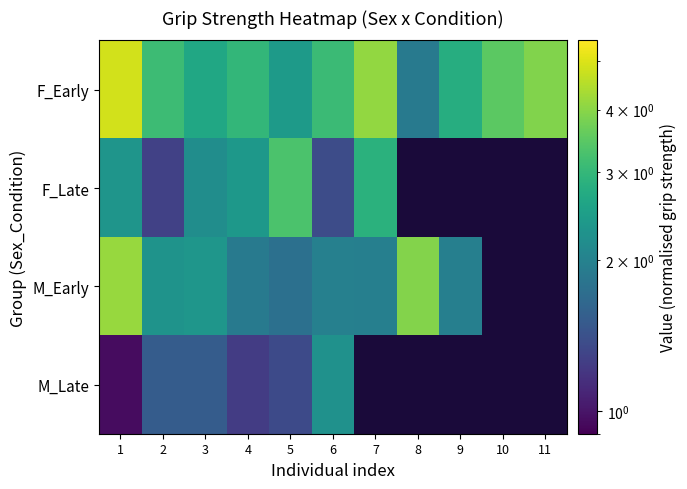

How many data points in M_Early are above 2?

4